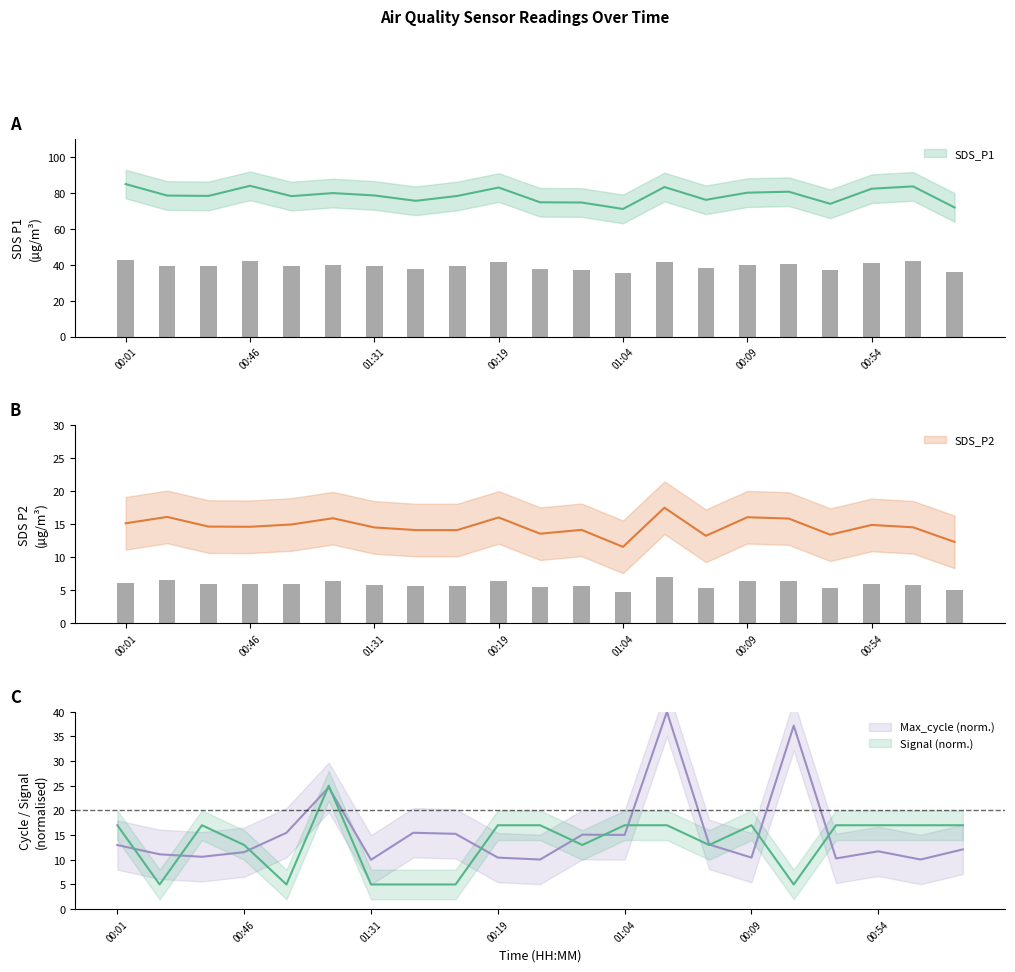

Which series has the largest total across all categories?

SDS_P1